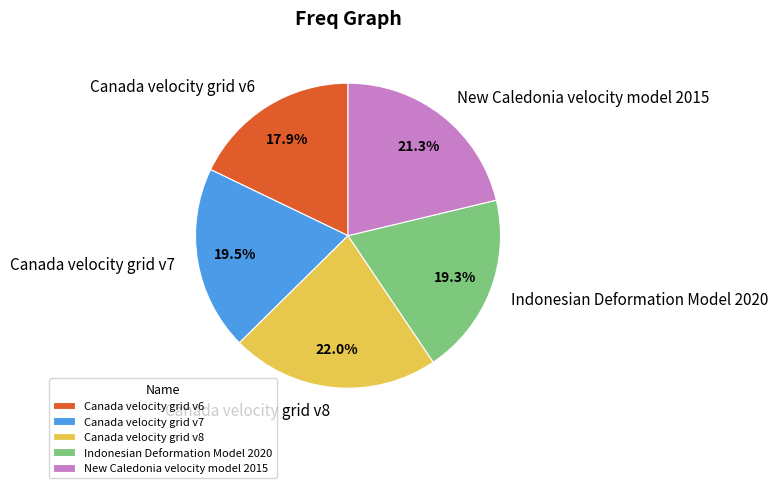

Between Canada velocity grid v7 and Canada velocity grid v6, which is larger?

Canada velocity grid v7